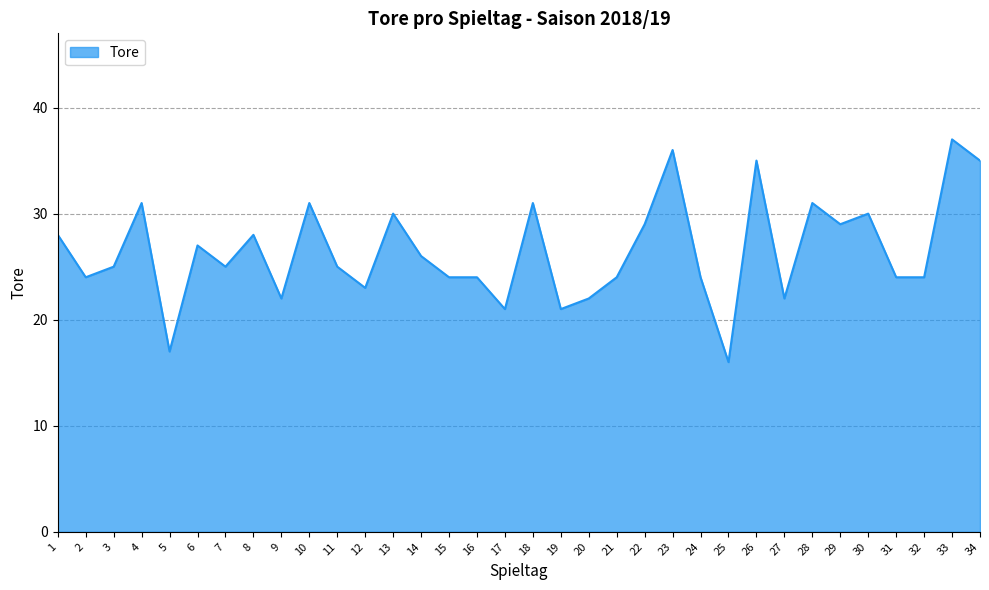

What is the minimum value shown in the chart?

16